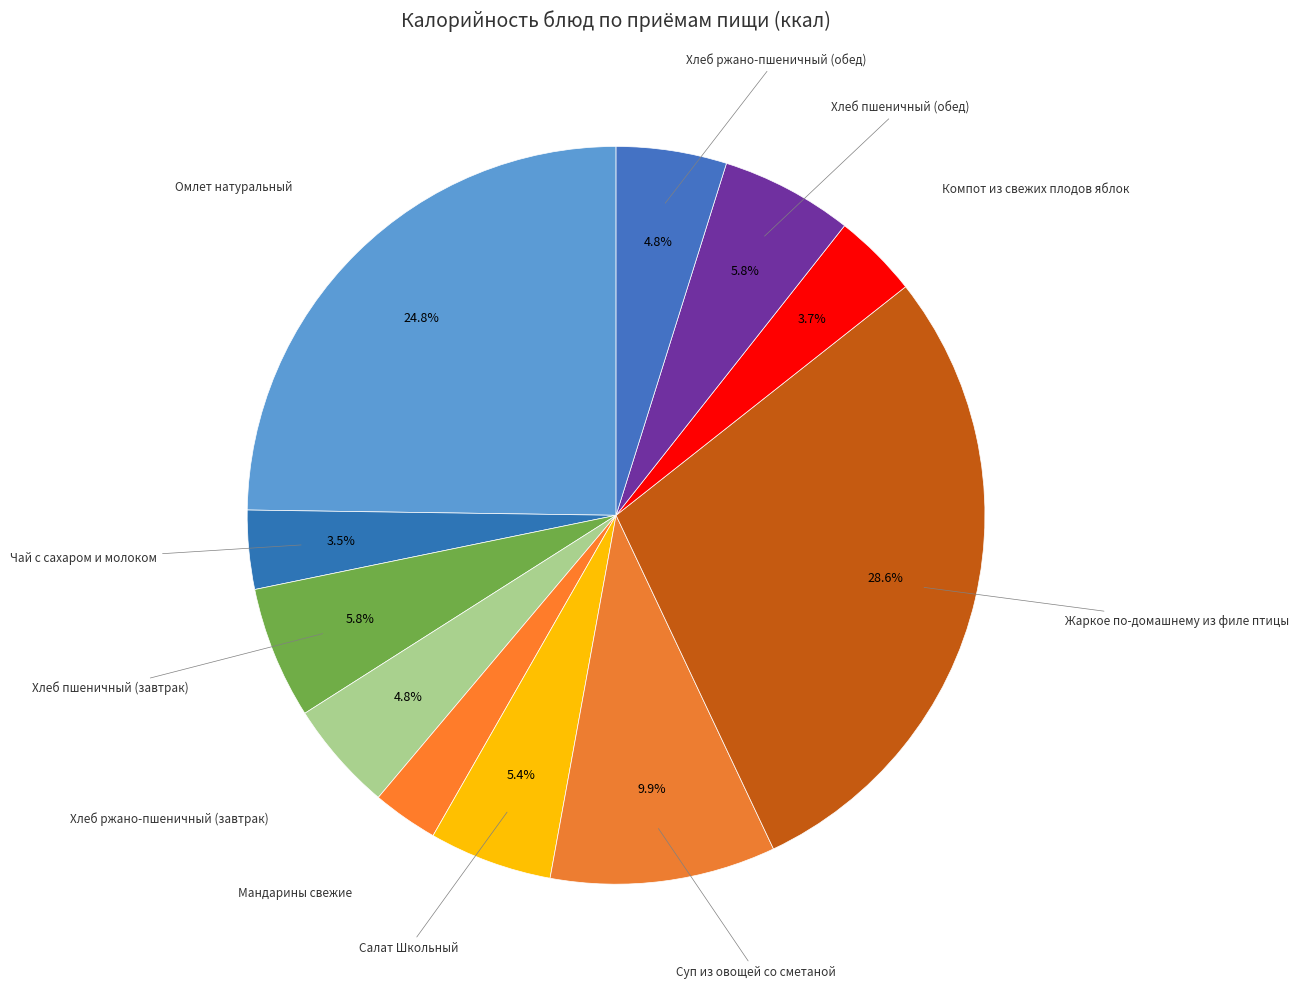

Count the number of slices in the pie.

11